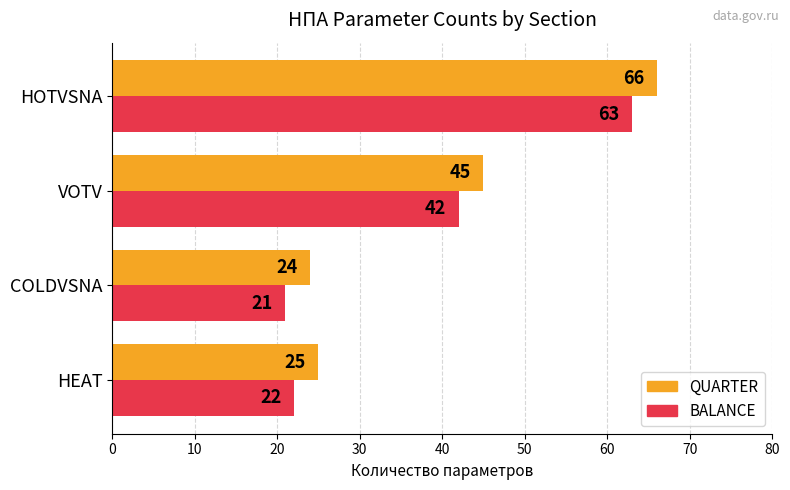

What is the difference between the highest and lowest values at VOTV?

3